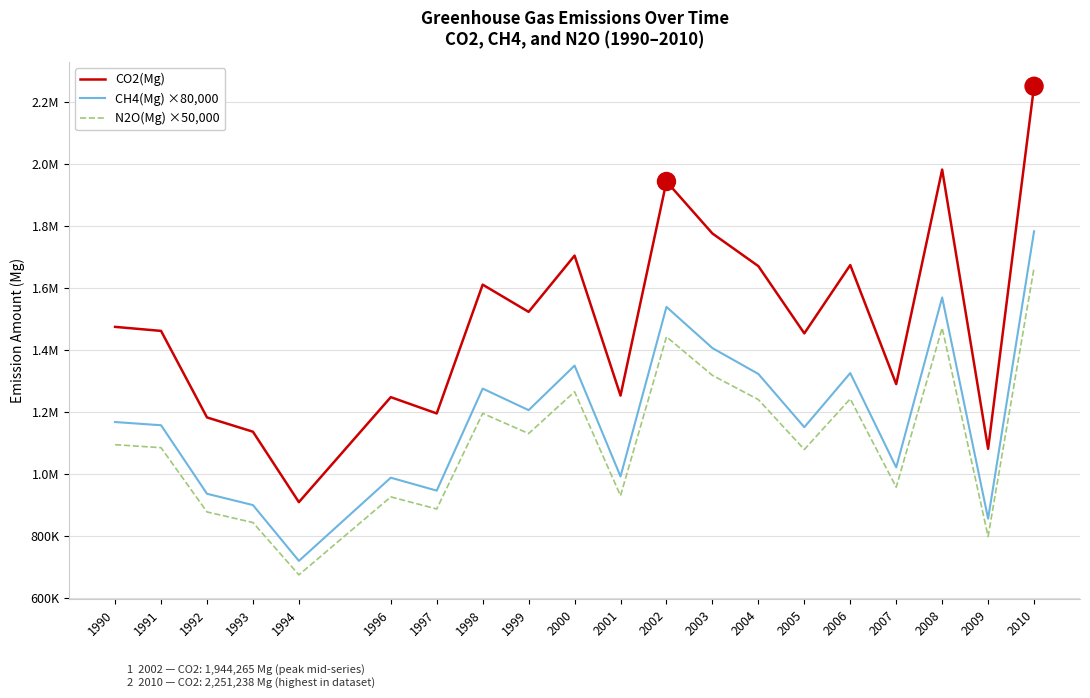

What are all the series names shown in the legend?

CO2(Mg), CH4(Mg) ×80,000, N2O(Mg) ×50,000